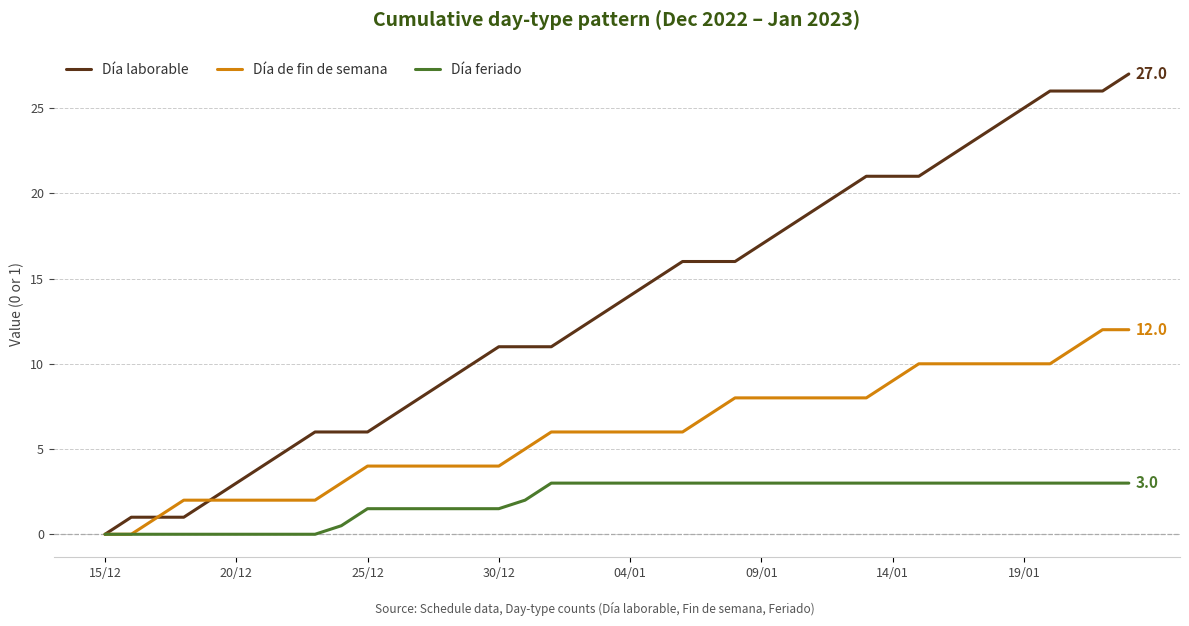

Reading left to right, list all the values displayed in this chart.

Día laborable: 0.0	1.0	1.0	1.0	2.0	3.0	4.0	5.0	6.0	6.0	6.0	7.0	8.0	9.0	10.0	11.0	11.0	11.0	12.0	13.0	14.0	15.0	16.0	16.0	16.0	17.0	18.0	19.0	20.0	21.0	21.0	21.0	22.0	23.0	24.0	25.0	26.0	26.0	26.0	27.0
Día de fin de semana: 0.0	0.0	1.0	2.0	2.0	2.0	2.0	2.0	2.0	3.0	4.0	4.0	4.0	4.0	4.0	4.0	5.0	6.0	6.0	6.0	6.0	6.0	6.0	7.0	8.0	8.0	8.0	8.0	8.0	8.0	9.0	10.0	10.0	10.0	10.0	10.0	10.0	11.0	12.0	12.0
Día feriado: 0.0	0.0	0.0	0.0	0.0	0.0	0.0	0.0	0.0	0.5	1.5	1.5	1.5	1.5	1.5	1.5	2.0	3.0	3.0	3.0	3.0	3.0	3.0	3.0	3.0	3.0	3.0	3.0	3.0	3.0	3.0	3.0	3.0	3.0	3.0	3.0	3.0	3.0	3.0	3.0